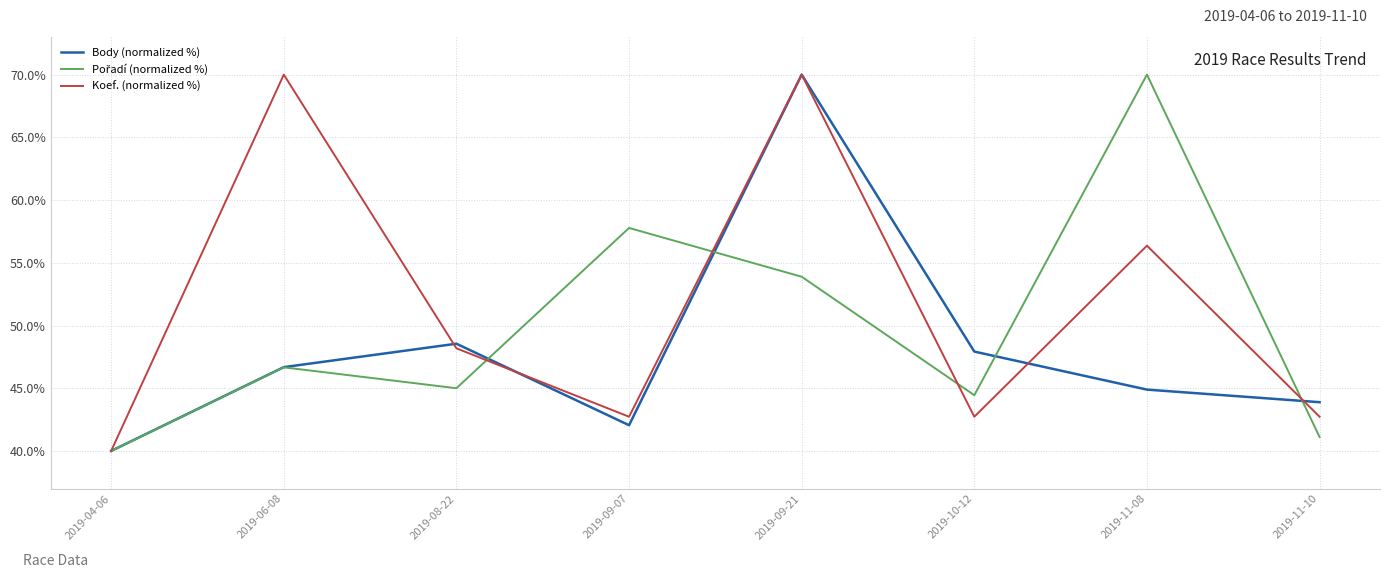

What is the minimum value for Koef. (normalized %)?

40.0